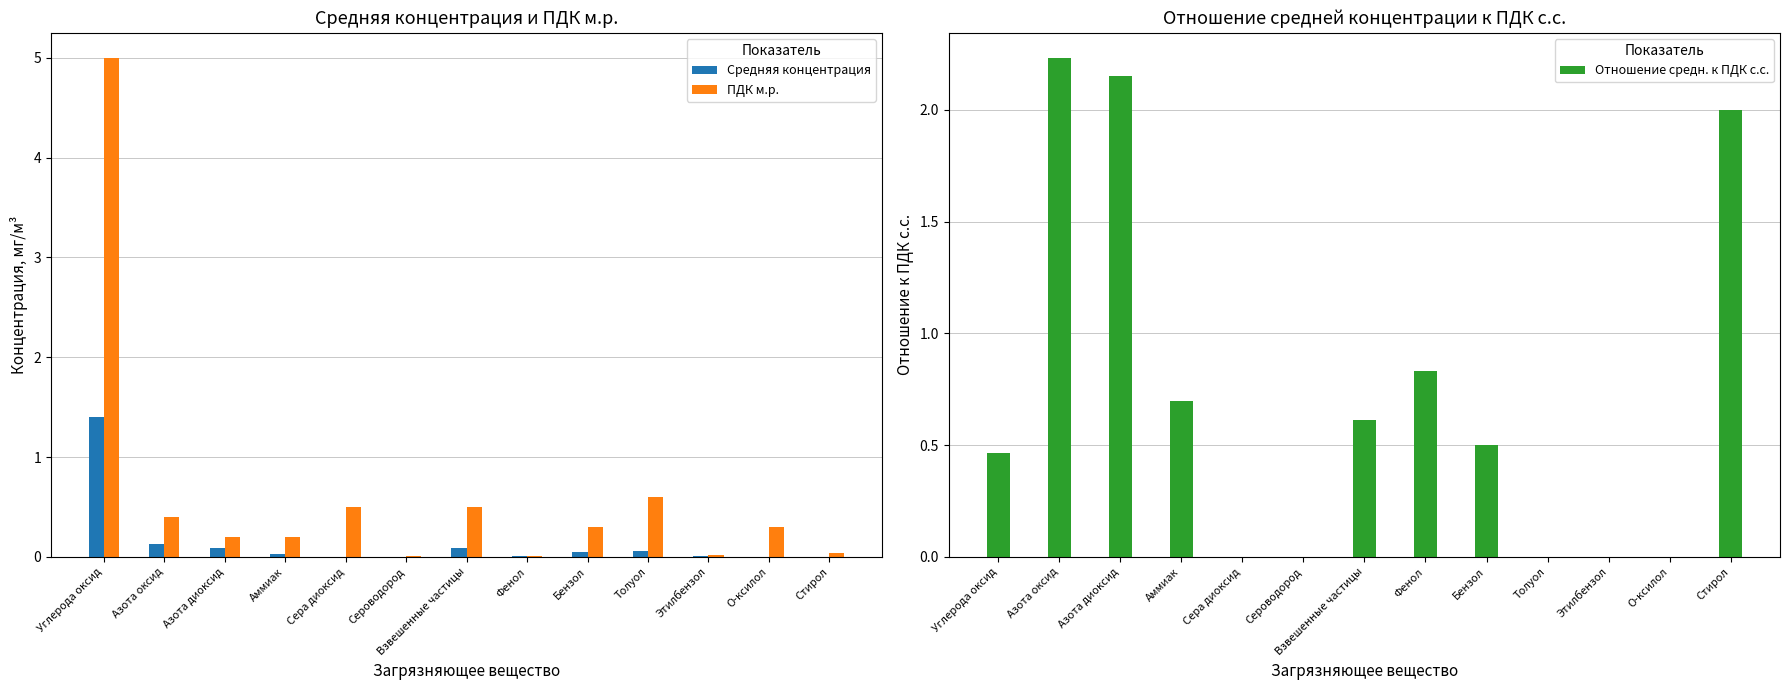

What is the total value across all series at Сера диоксид?

0.5